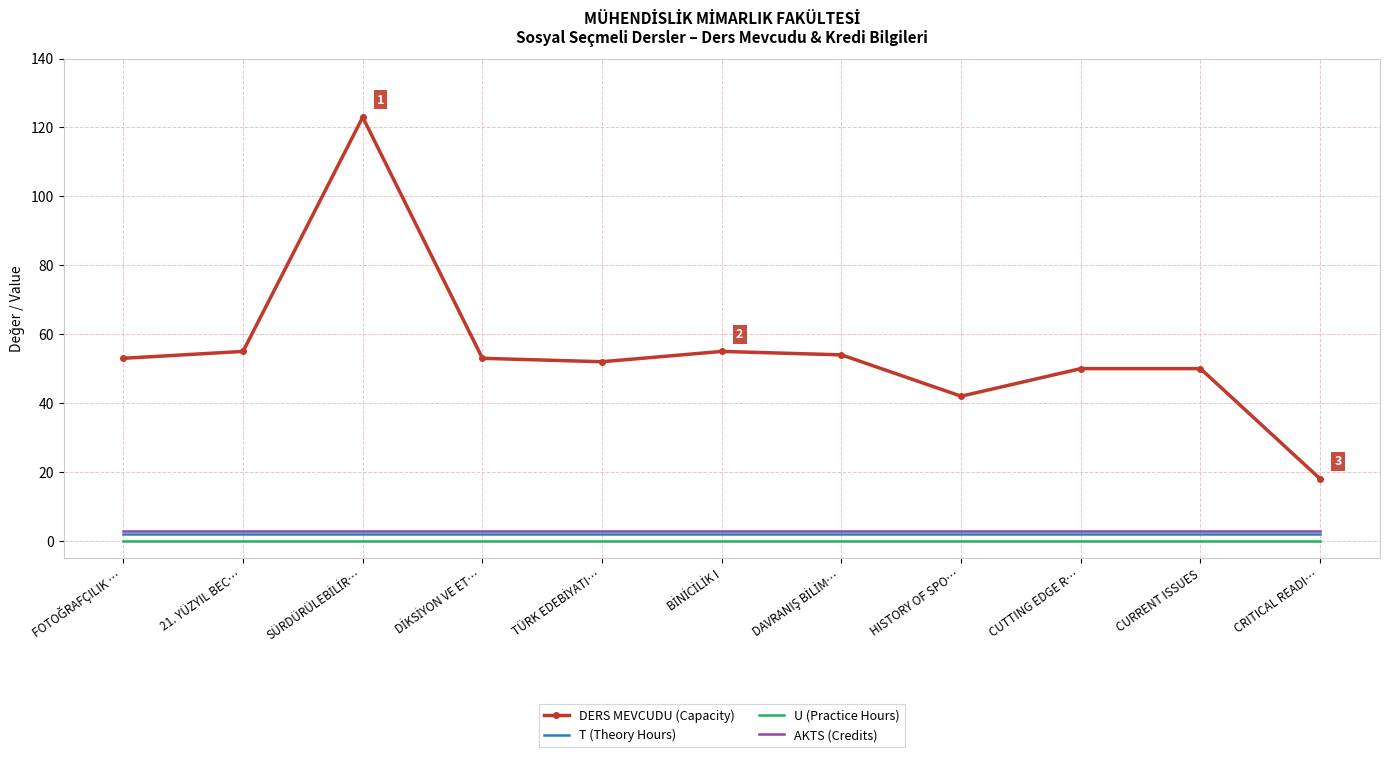

Reading right to left, extract all data points from this chart.

DERS MEVCUDU (Capacity): 18	50	50	42	54	55	52	53	123	55	53
T (Theory Hours): 2	2	2	2	2	2	2	2	2	2	2
U (Practice Hours): 0	0	0	0	0	0	0	0	0	0	0
AKTS (Credits): 3	3	3	3	3	3	3	3	3	3	3